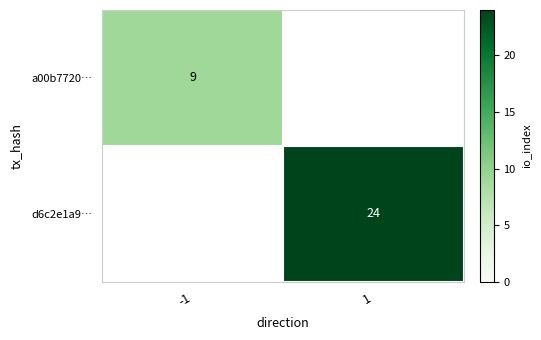

Rank the series by their maximum value, from lowest to highest.

a00b7720…, d6c2e1a9…